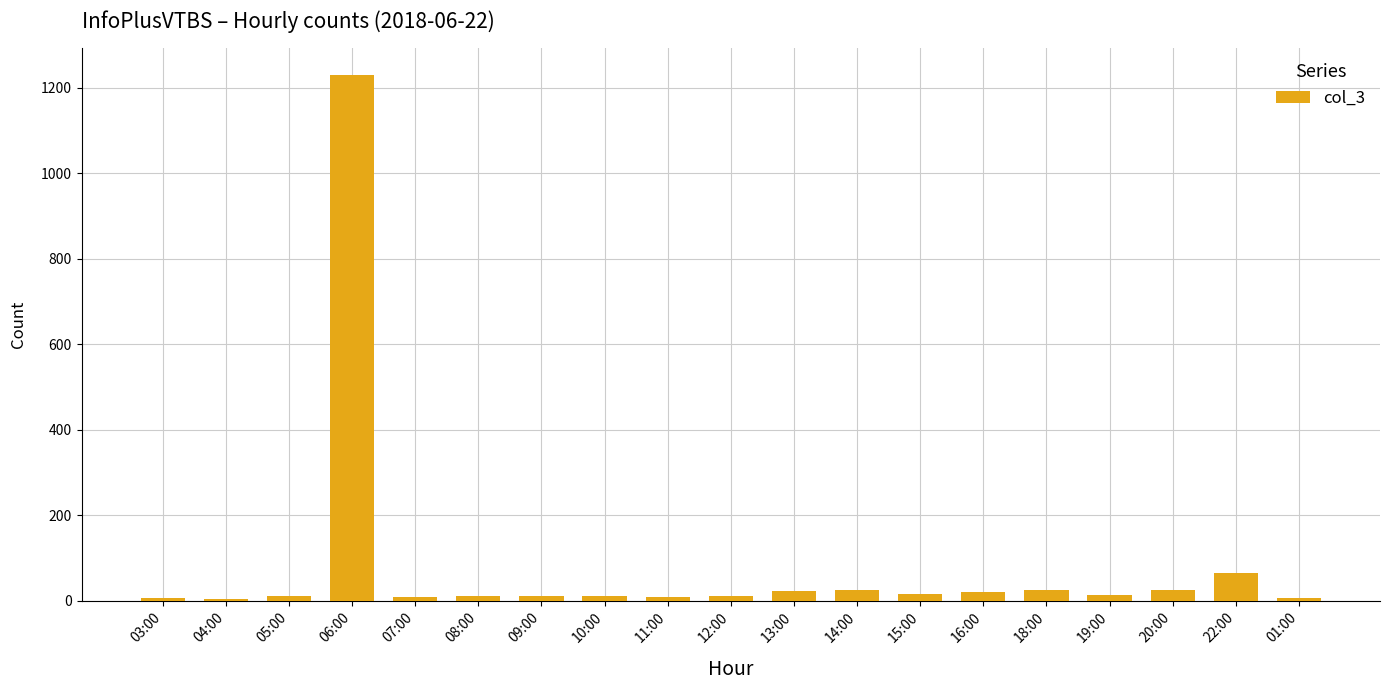

Where is the data nearest to the value 617?

22:00